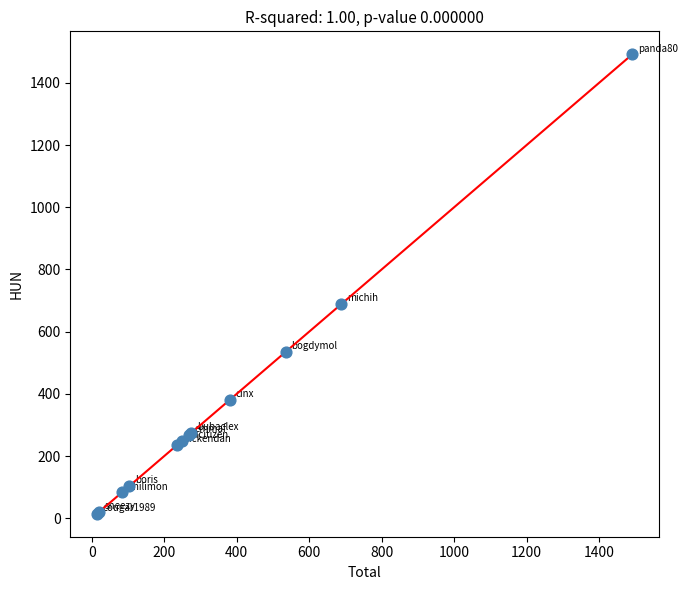

What Y value in the scatter plot is closest to 753?

688.1